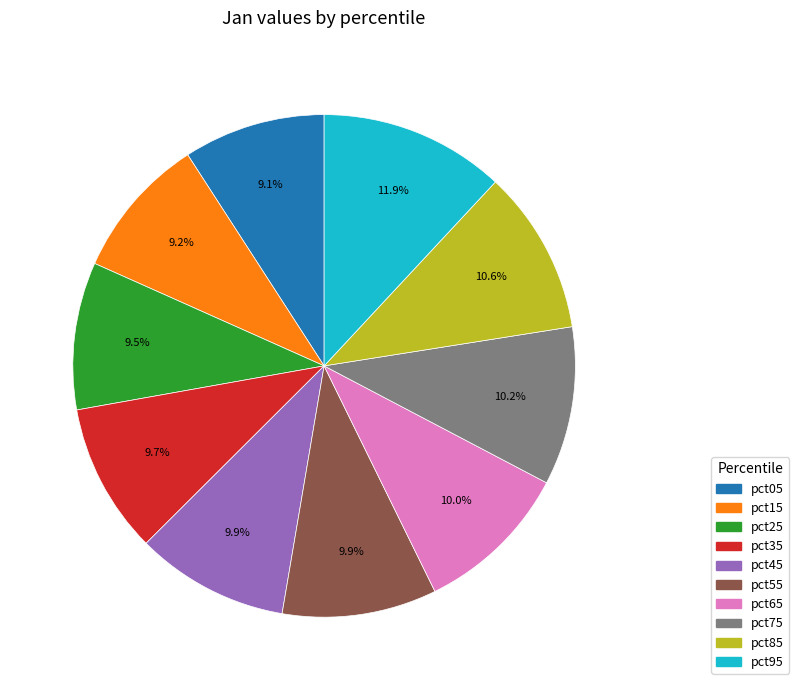

What percentage do pct35 and pct25 together represent?

19.2%